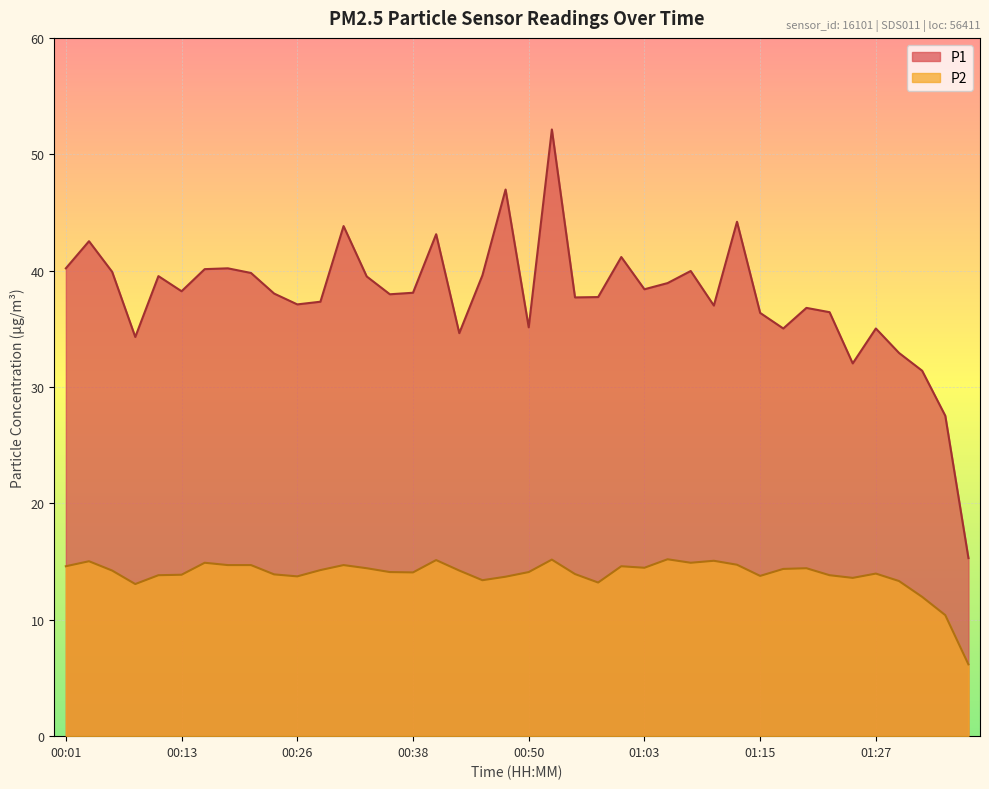

What is the label of the 34th point from the left?

01:22